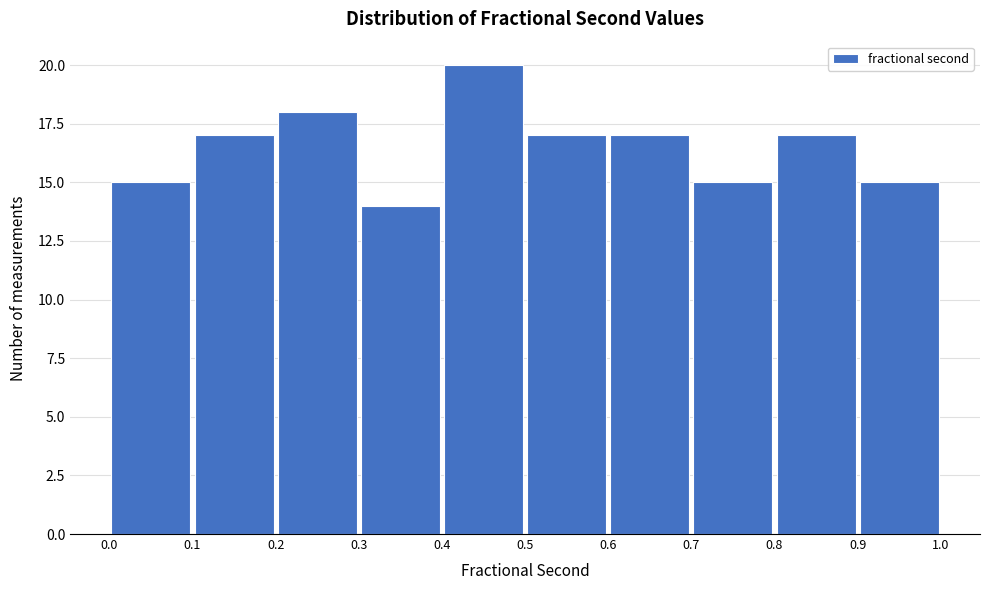

What is the height of the bar covering 0.4 to 0.5 on the x-axis? The values are not printed on the chart, so give them approximately, as read against the axis.

20